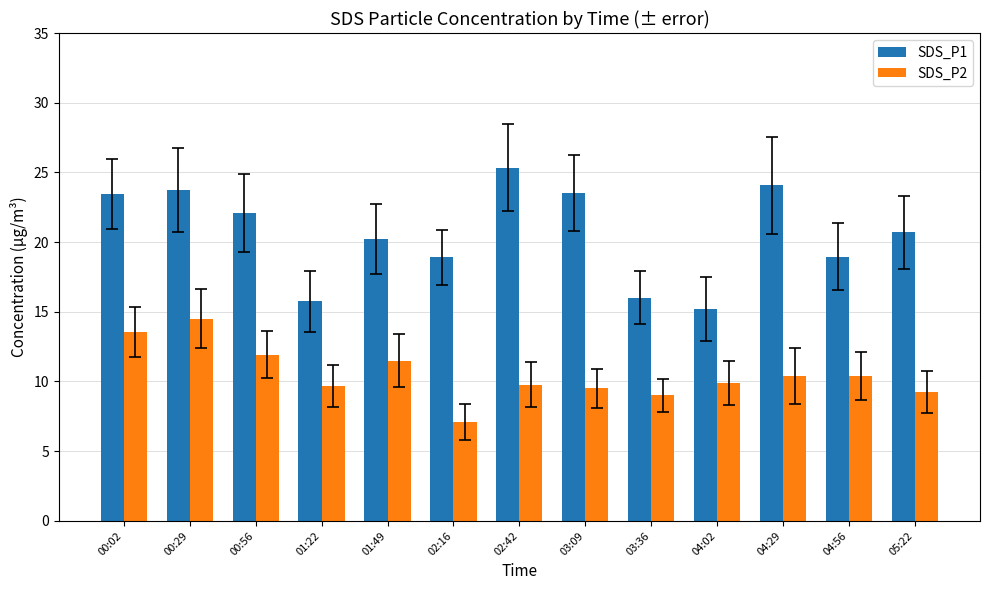

What is the difference between the maximum and minimum values in the SDS_P1 series?

10.1